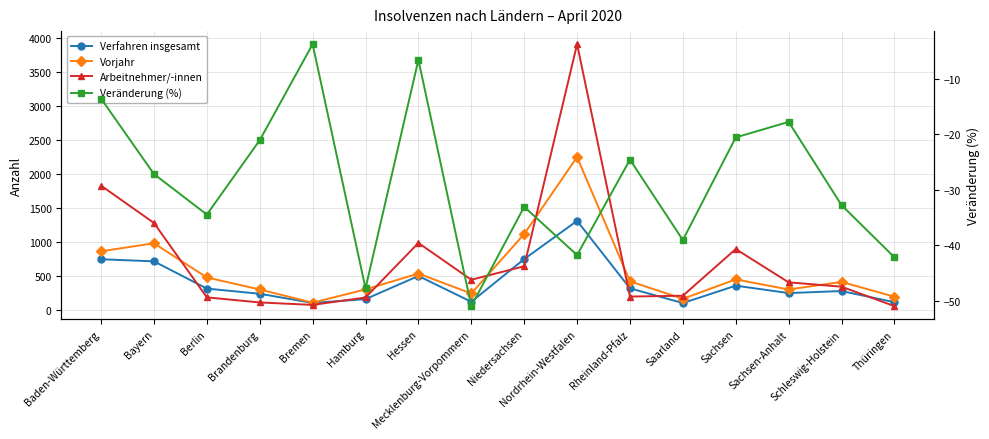

Reading right to left, list all the values displayed in this chart.

Verfahren insgesamt: 111.0	275.0	245.0	354.0	98.0	315.0	1308.0	745.0	117.0	497.0	156.0	100.0	235.0	311.0	712.0	743.0
Vorjahr: 192.0	409.0	298.0	446.0	161.0	418.0	2247.0	1114.0	239.0	532.0	299.0	104.0	298.0	475.0	978.0	860.0
Arbeitnehmer/-innen: 53.0	339.0	403.0	893.0	206.0	194.0	3908.0	640.0	441.0	983.0	180.0	71.0	107.0	182.0	1277.0	1826.0
Veränderung (%): -42.2	-32.8	-17.8	-20.6	-39.1	-24.6	-41.8	-33.1	-51.0	-6.6	-47.8	-3.8	-21.1	-34.5	-27.2	-13.6